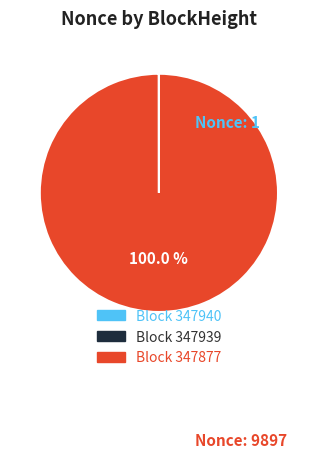

Is there any slice that represents more than half of the pie?

Yes